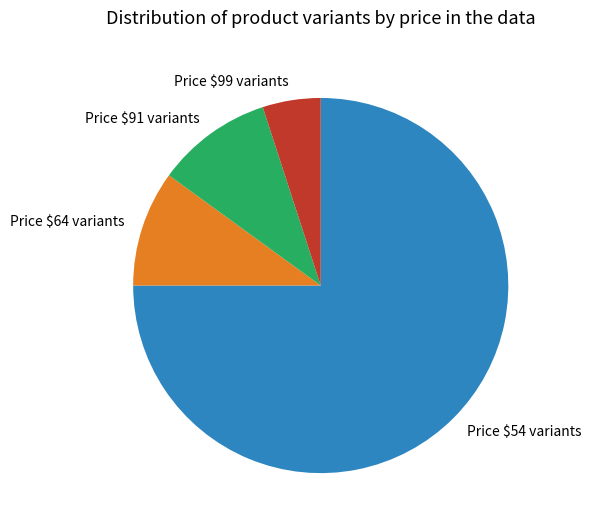

True or false: Price $54 variants accounts for 82% of the total.

False